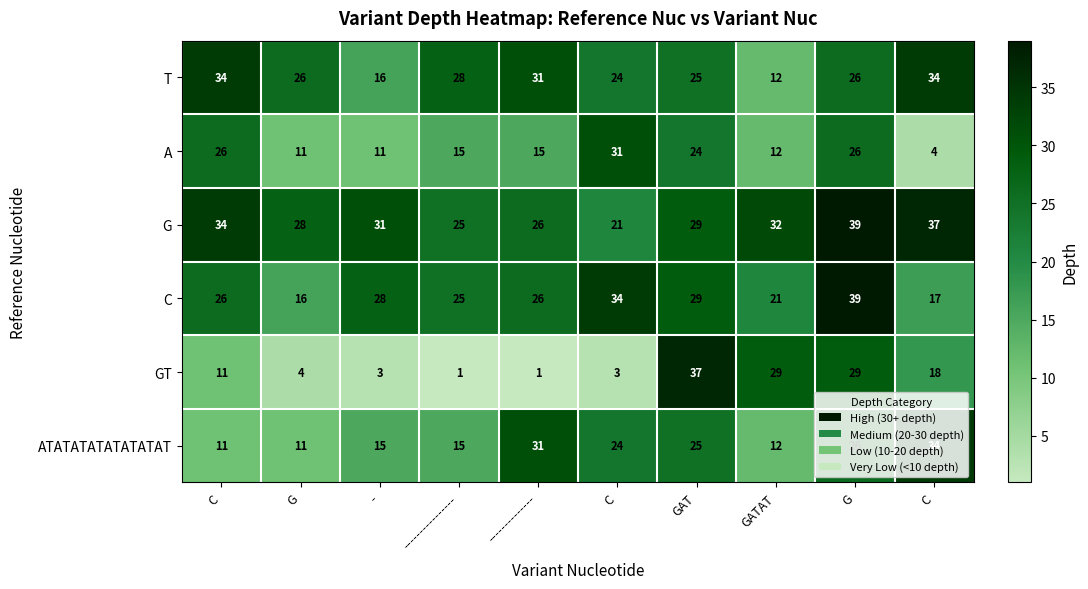

What is the total value across all series at --------------?

130